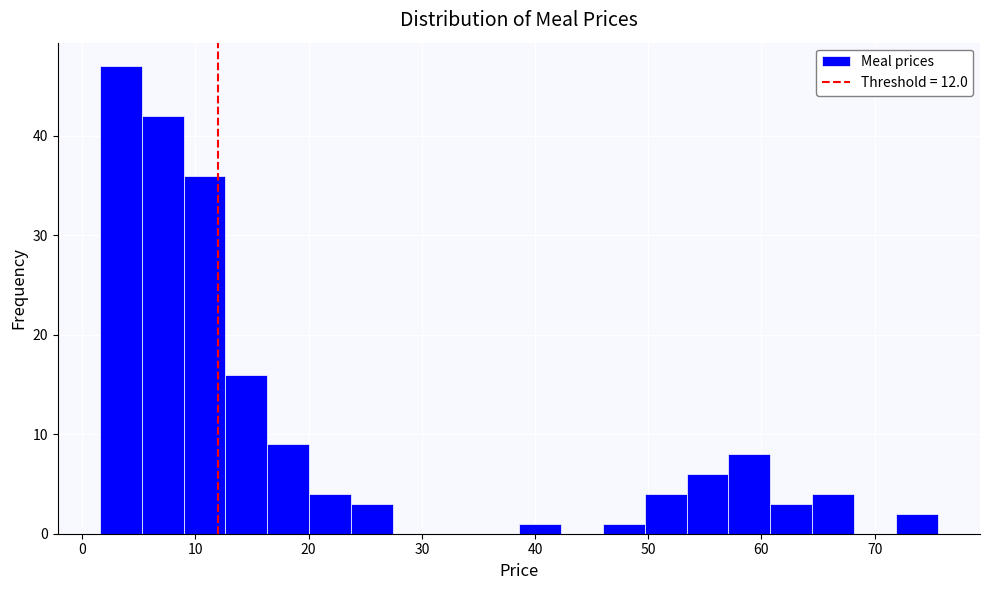

Read against the x-axis, roughly where is the centre of the tallest bar?

3